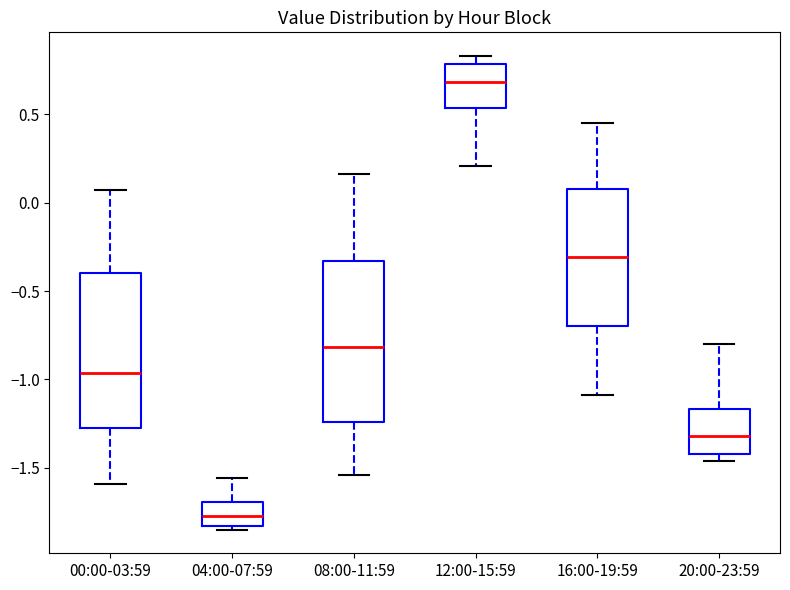

Reading left to right, read every box against the y-axis: the position of its median line, the range the box covers, and the ends of its whiskers. The values are not printed on the chart, so give them approximately, as read against the axis.

00:00-03:59: median -0.95, box -1.25 to -0.40, whiskers -1.60 to 0.05
04:00-07:59: median -1.75, box -1.85 to -1.70, whiskers -1.85 (just below the box's lower edge) to -1.55
08:00-11:59: median -0.80, box -1.25 to -0.35, whiskers -1.55 to 0.15
12:00-15:59: median 0.70, box 0.55 to 0.80, whiskers 0.20 to 0.85
16:00-19:59: median -0.30, box -0.70 to 0.10, whiskers -1.10 to 0.45
20:00-23:59: median -1.30, box -1.40 to -1.15, whiskers -1.45 to -0.80